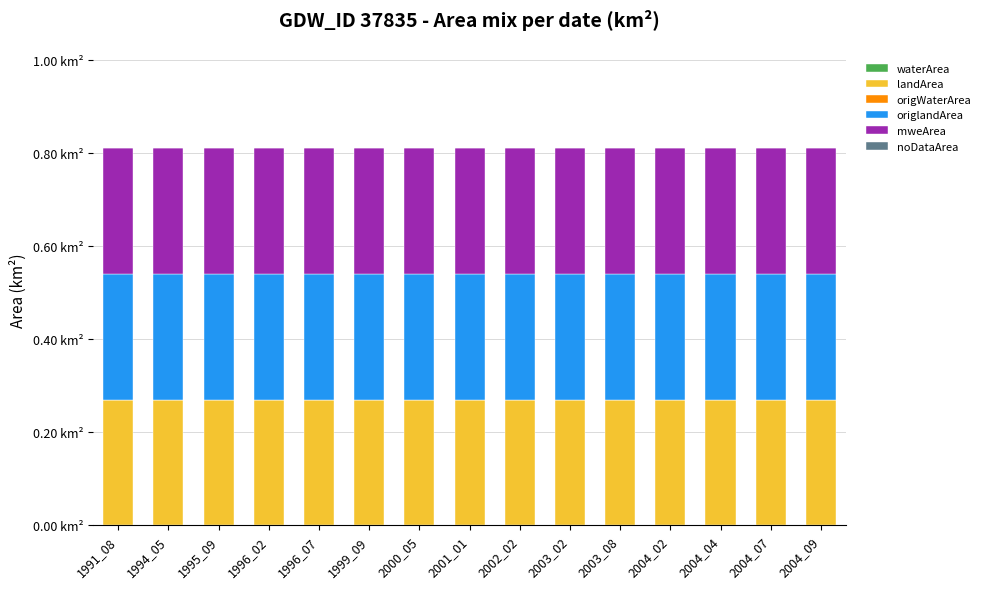

How many bars are there in each group?

6